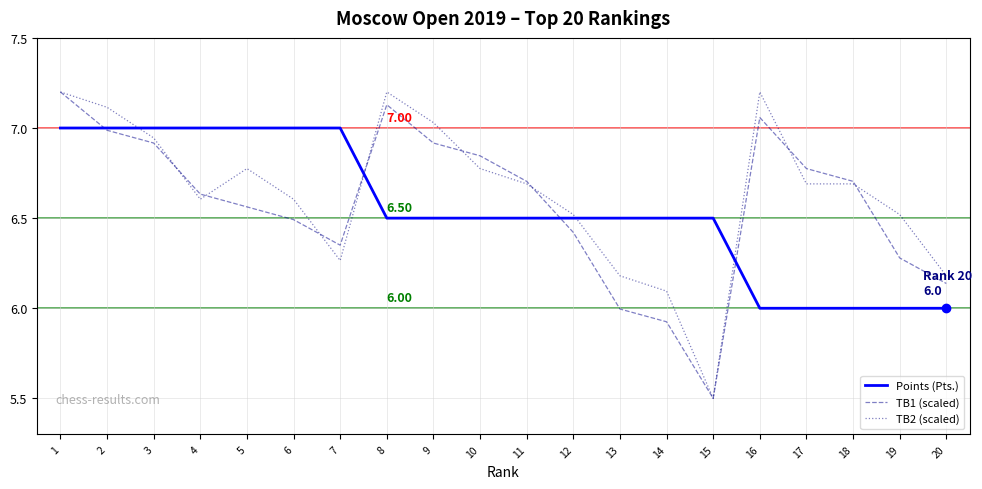

What is the total value across all series at 6?

20.1